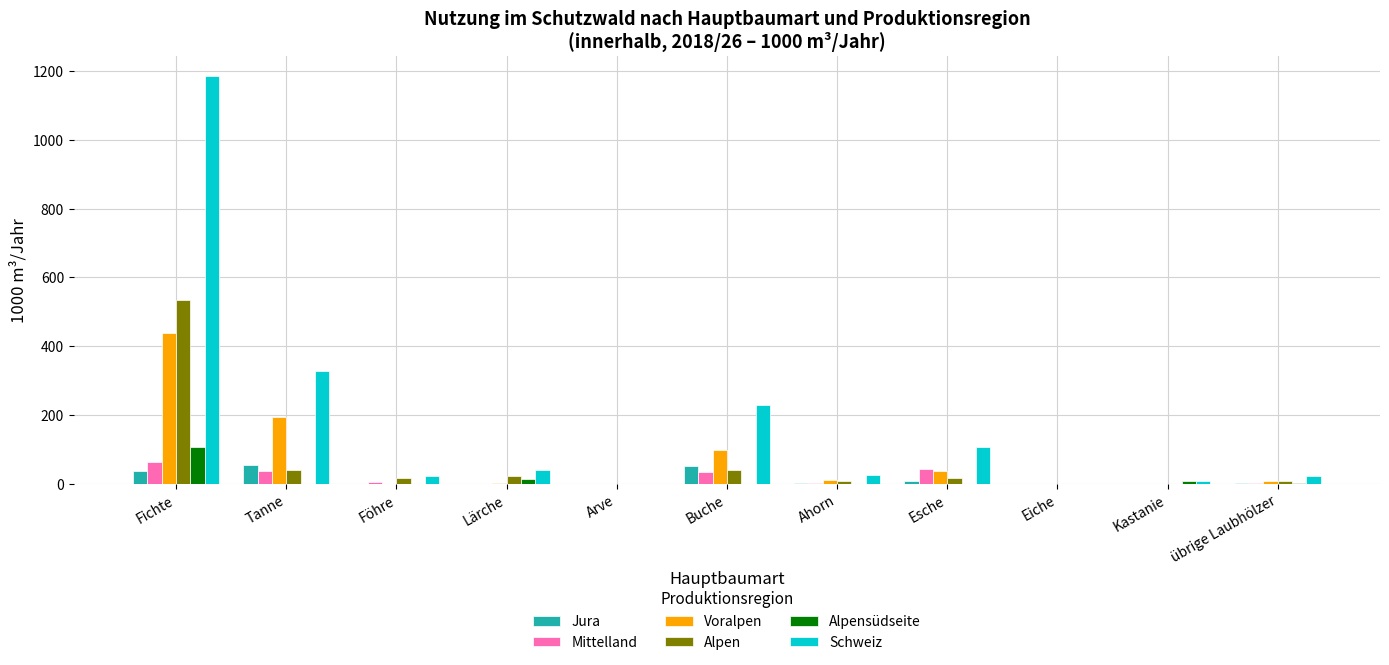

How many categories are shown in the chart?

11